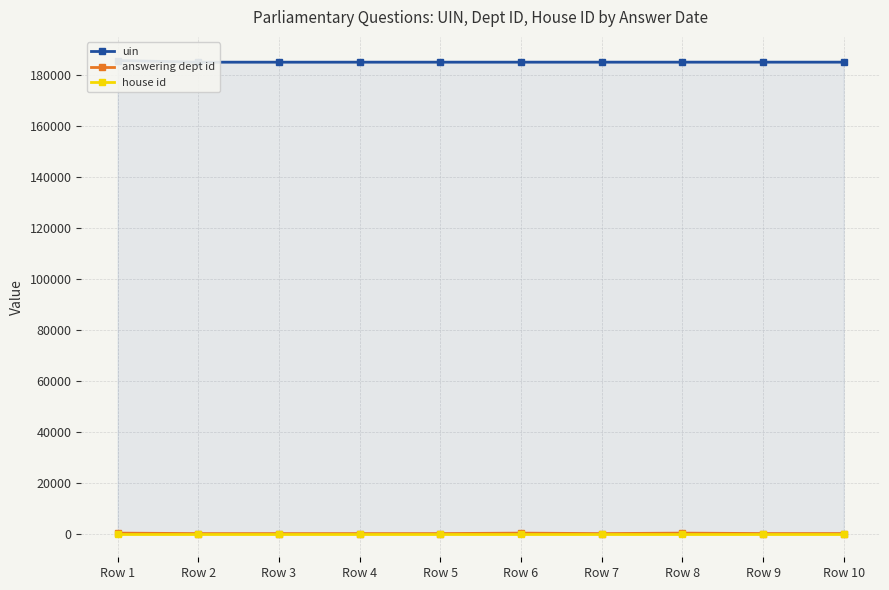

Reading left to right, extract all data points from this chart.

uin: 185560	184917	184918	184923	184924	184925	184926	184927	184928	184929
answering dept id: 201	13	13	13	13	201	10	201	29	29
house id: 1	1	1	1	1	1	1	1	1	1